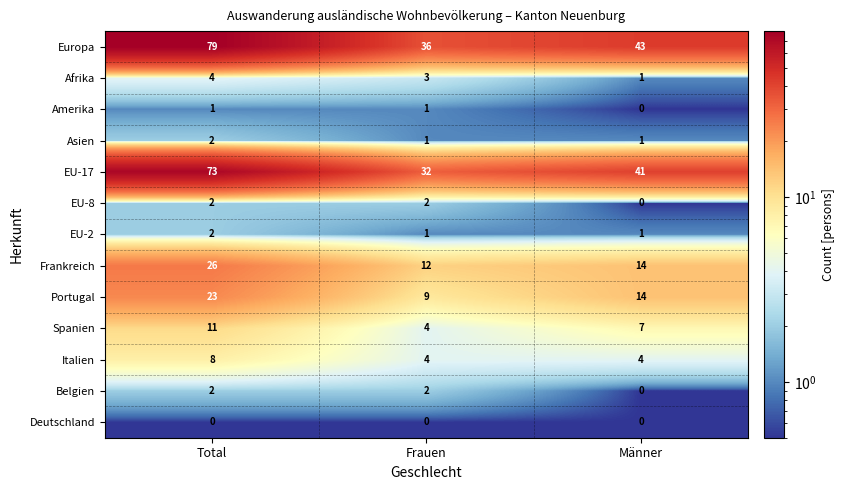

What is the difference between the maximum and second lowest values in the Frankreich series?

12